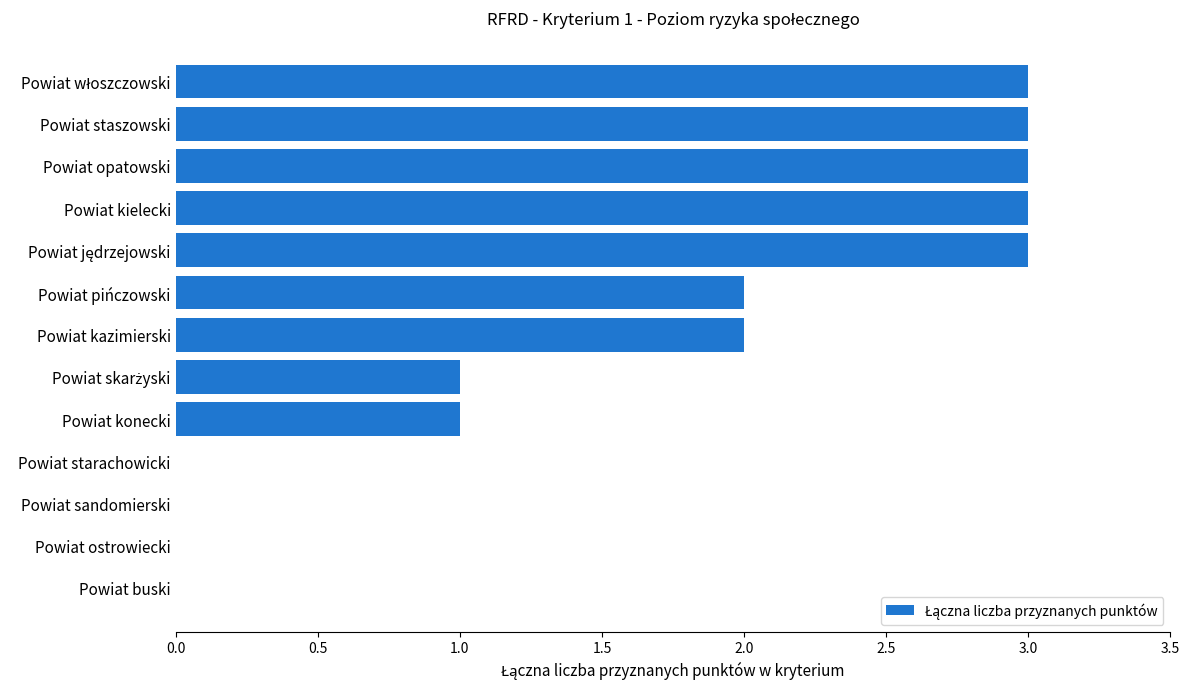

What is the sum of all values?

21